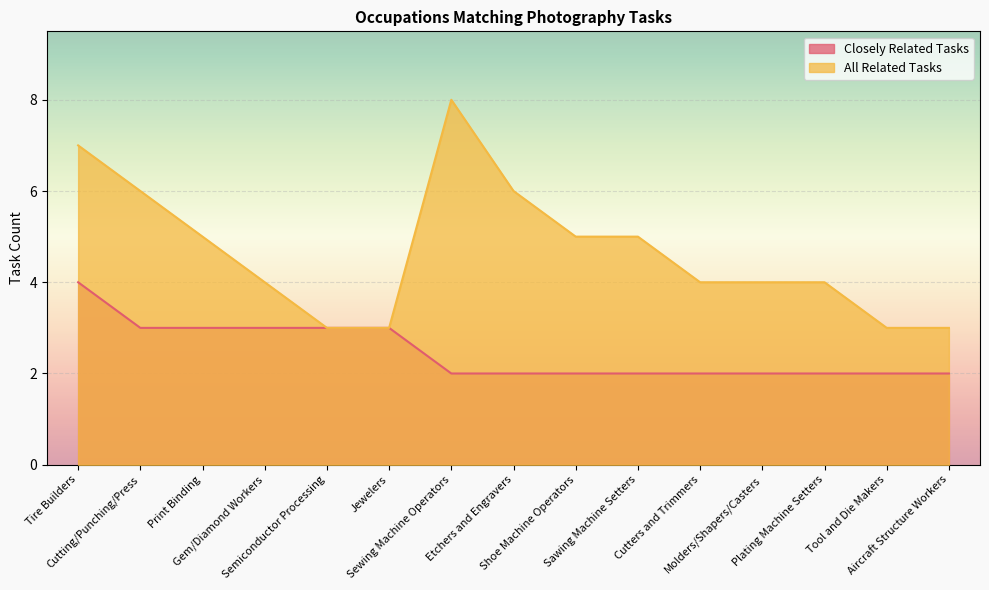

True or false: All Related Tasks has more than 2 points higher than both neighbors.

False